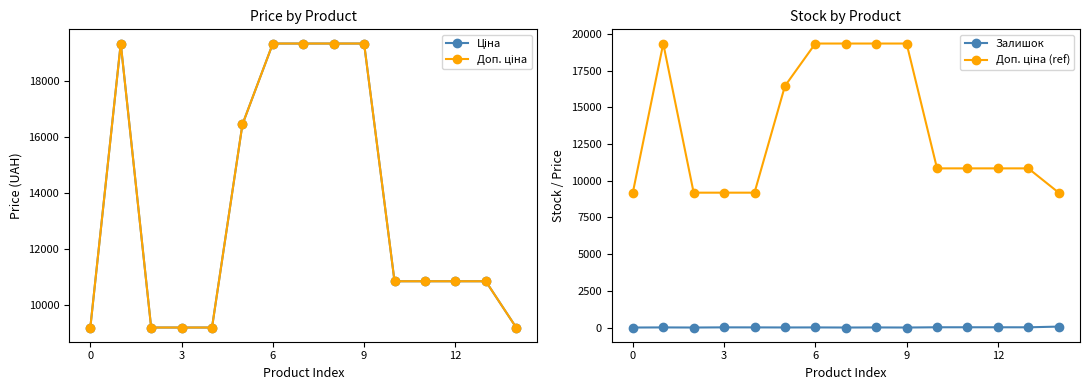

Is it true that Залишок equals 0.0 at 0?

True